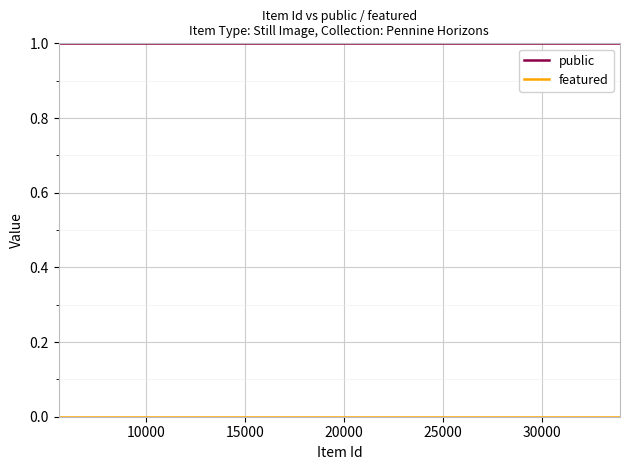

Which series has the largest total across all categories?

public